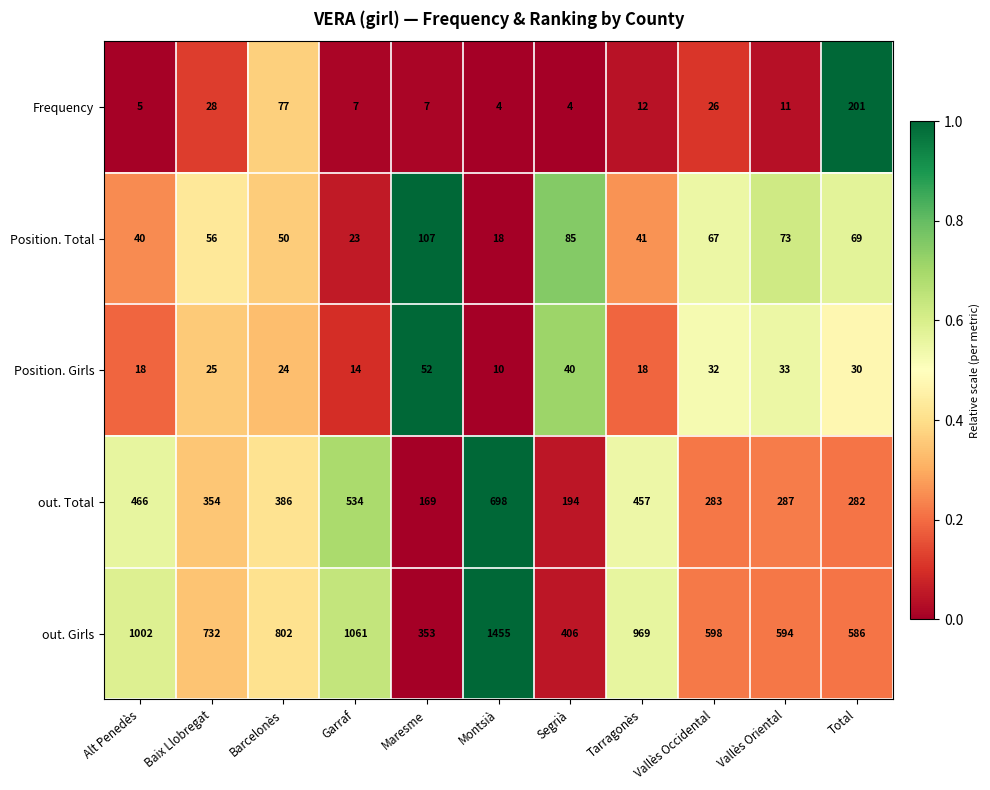

What value does the Frequency series have at Segrià?

4